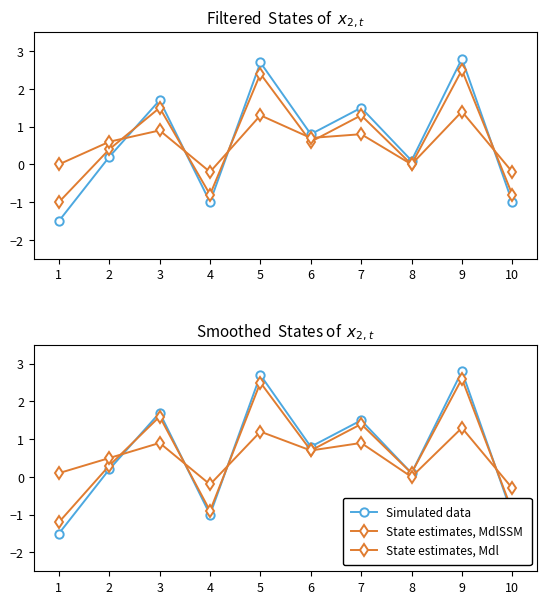

What is the value of the Simulated data point at the 7th from the left?

1.5